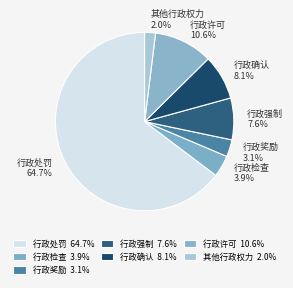

Which slice is the largest?

行政处罚